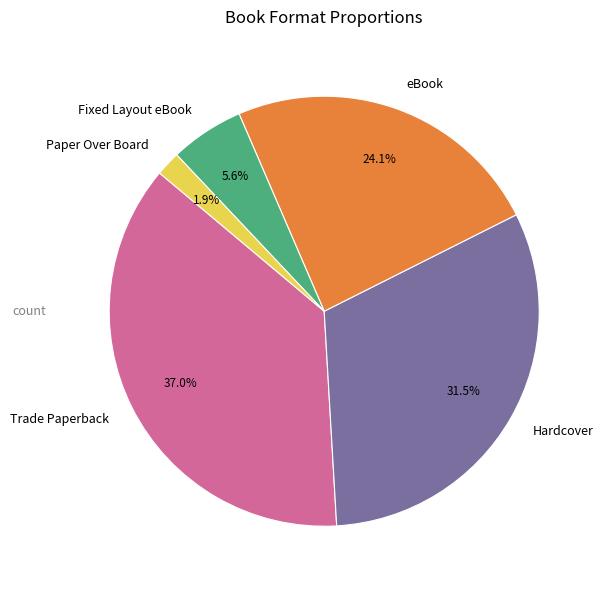

To the nearest percent, what is the average slice percentage?

20%